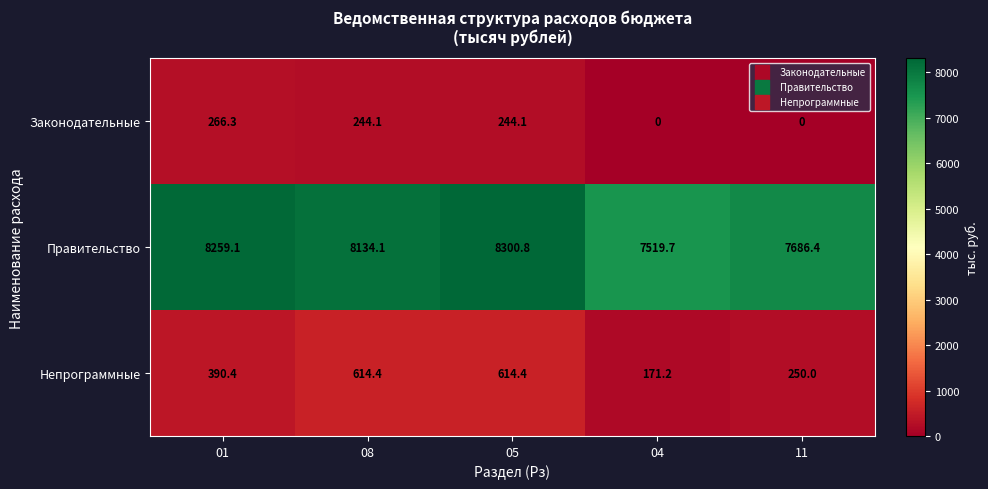

What is the difference between the Непрограммные values at 01 and 11?

140.4